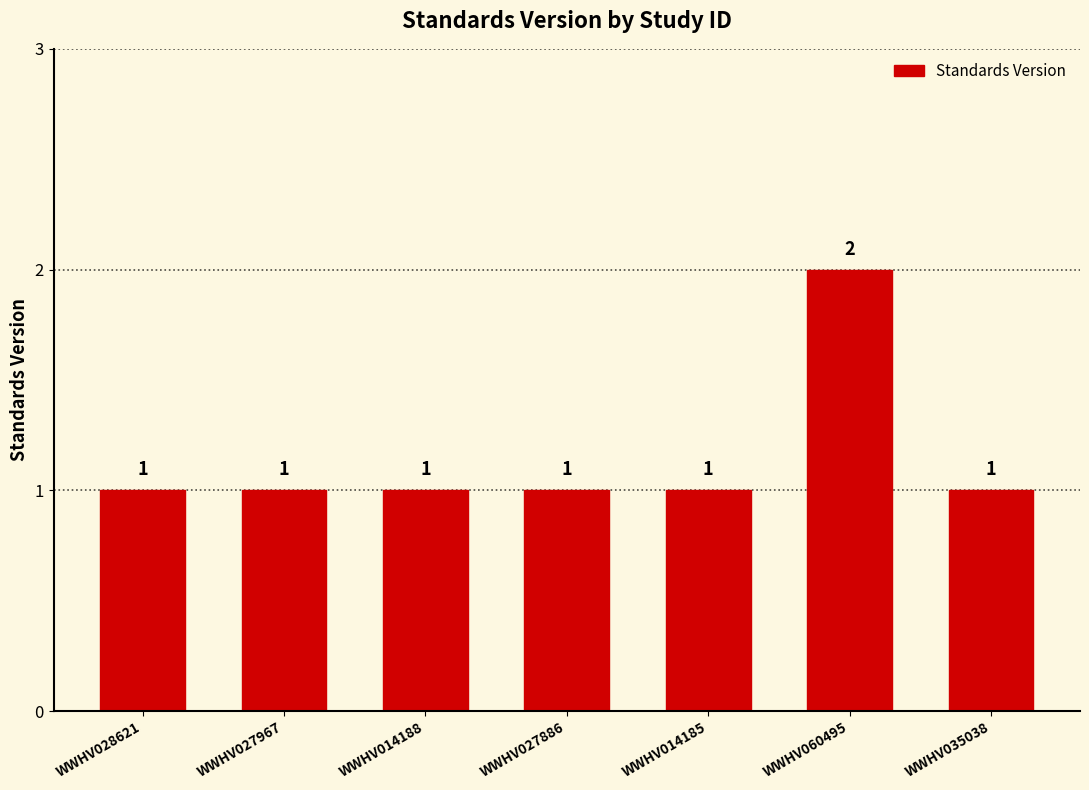

How many series are shown in this chart?

1